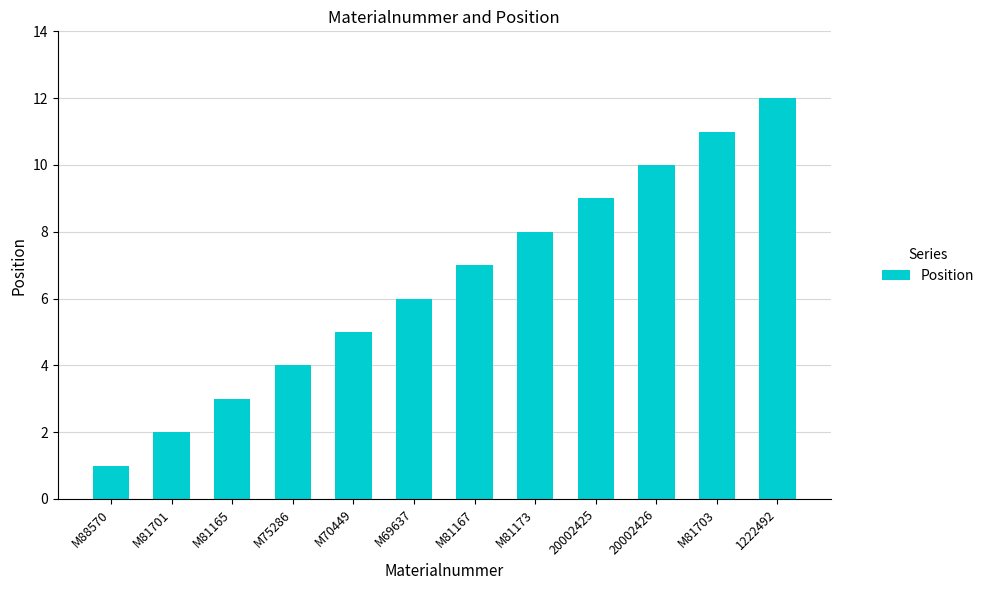

Is it true that the value at M81167 is 7?

True